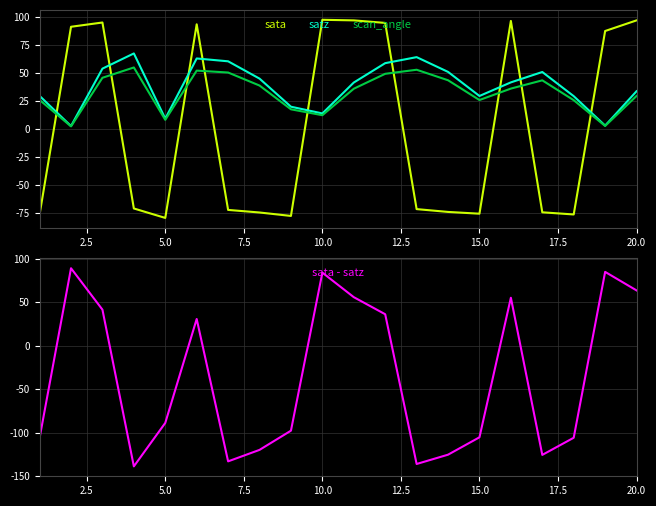

True or false: sata - satz and sata cross at least once.

False